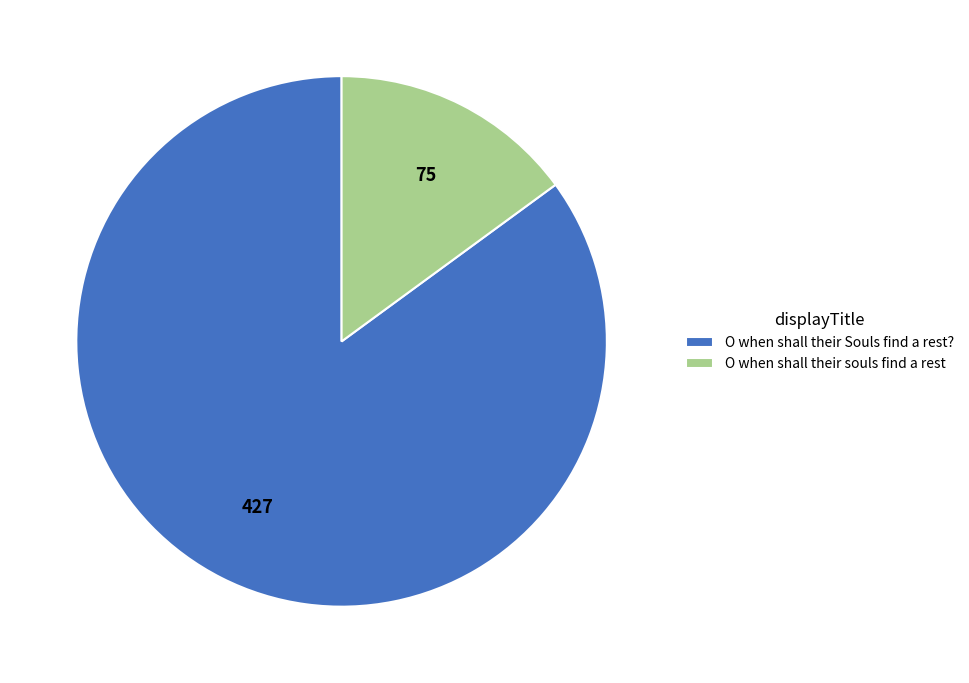

True or false: O when shall their Souls find a rest? accounts for 77% of the total.

False